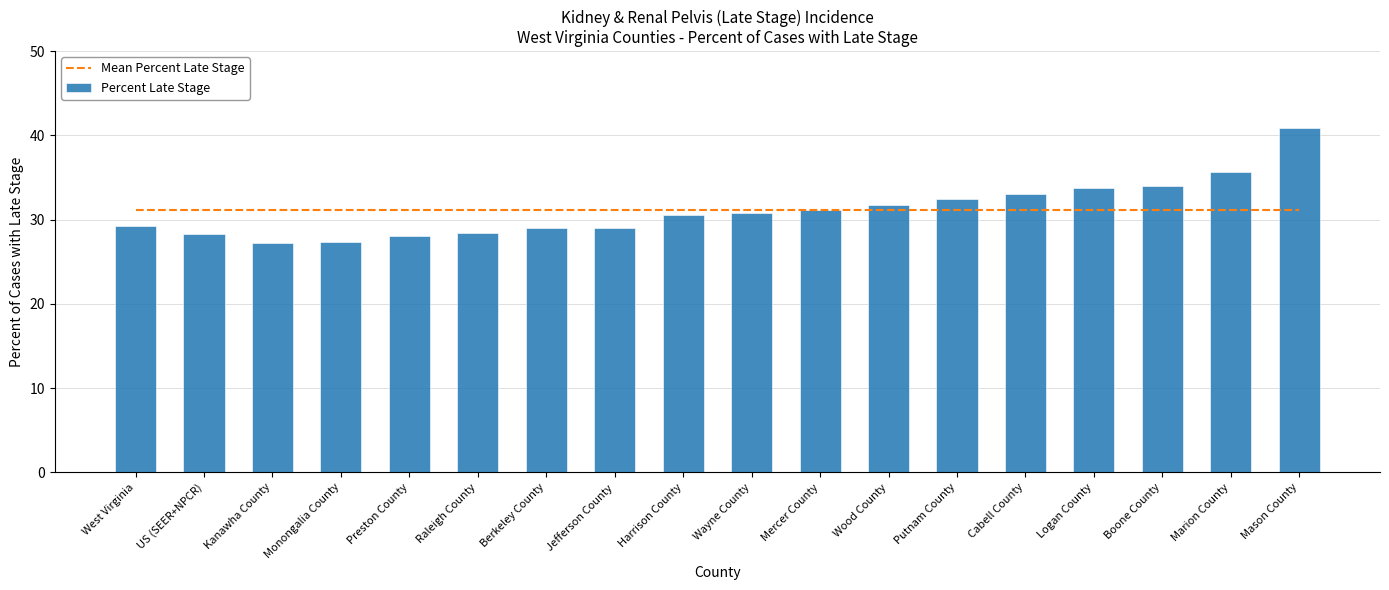

What is the value of the Percent Late Stage bar at the 8th from the left?

29.0